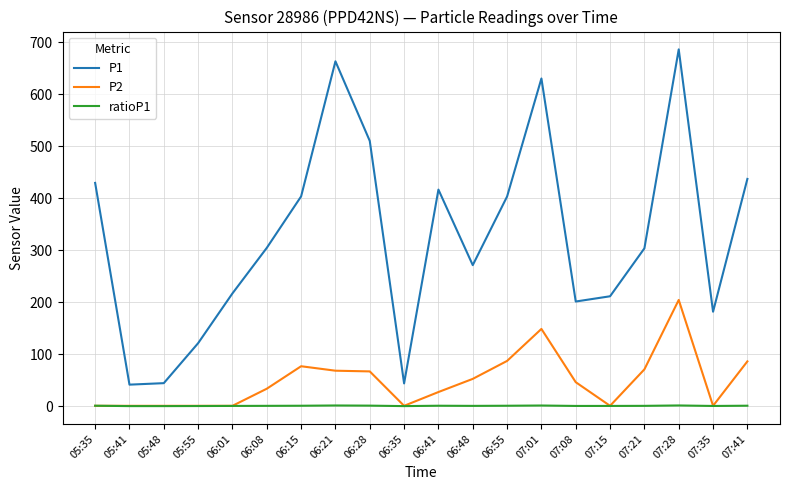

Which series has the widest spread of values?

P1